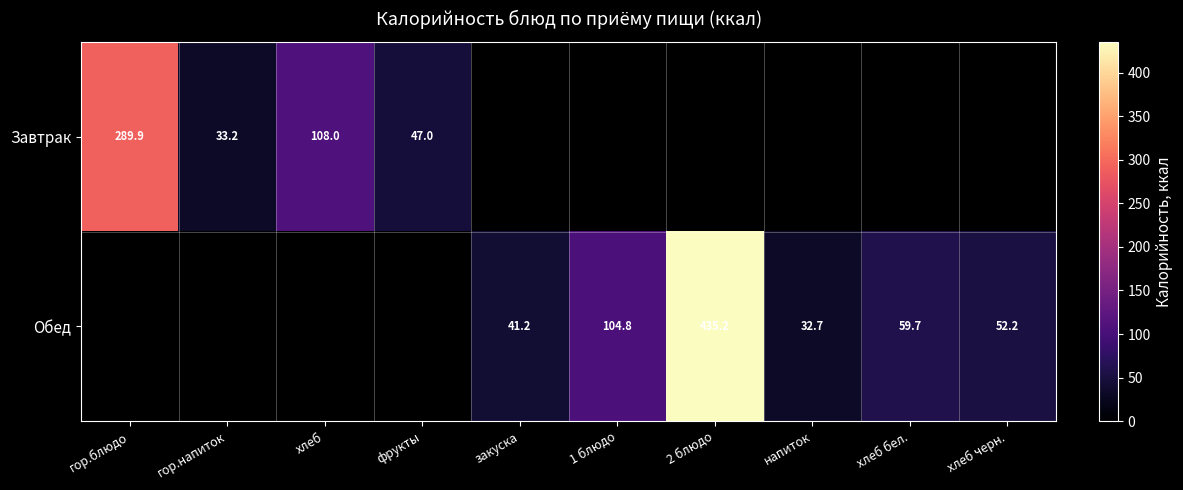

True or false: Обед has a value of 59.7 at хлеб бел..

True